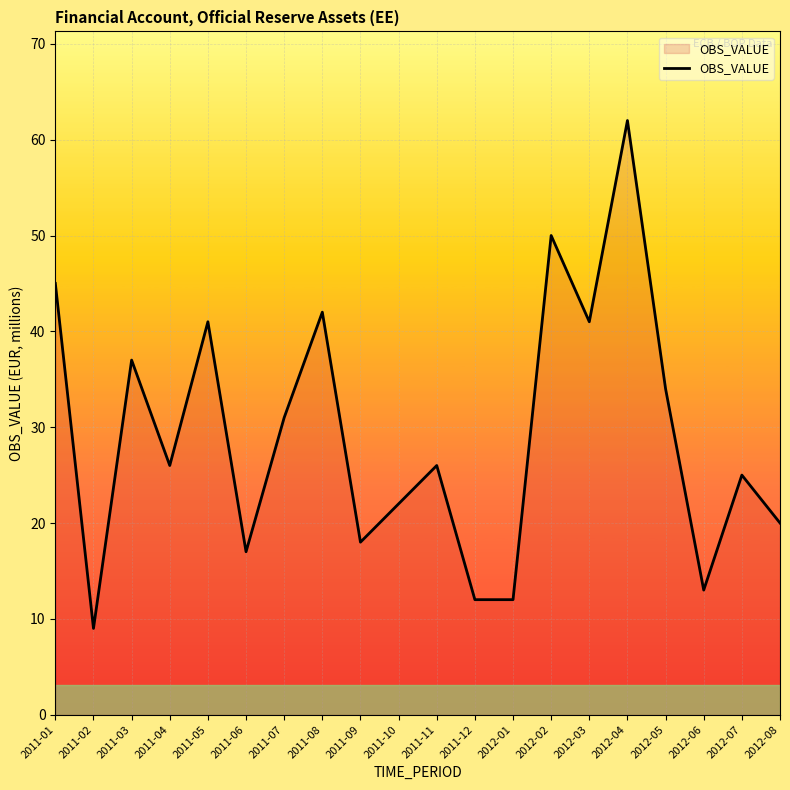

Reading left to right, what are all the values shown in this chart?

45	9	37	26	41	17	31	42	18	22	26	12	12	50	41	62	34	13	25	20